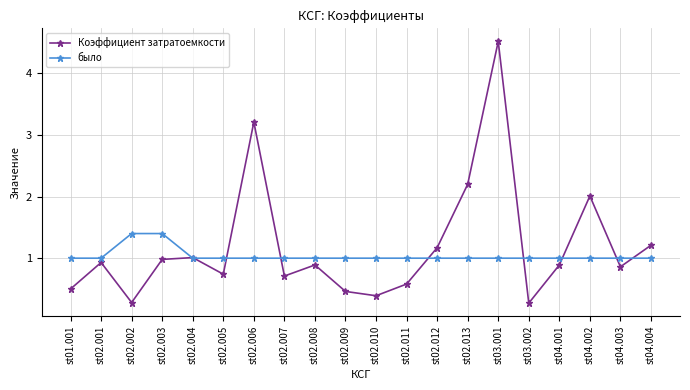

At which category does the chart reach its peak across all series?

st03.001